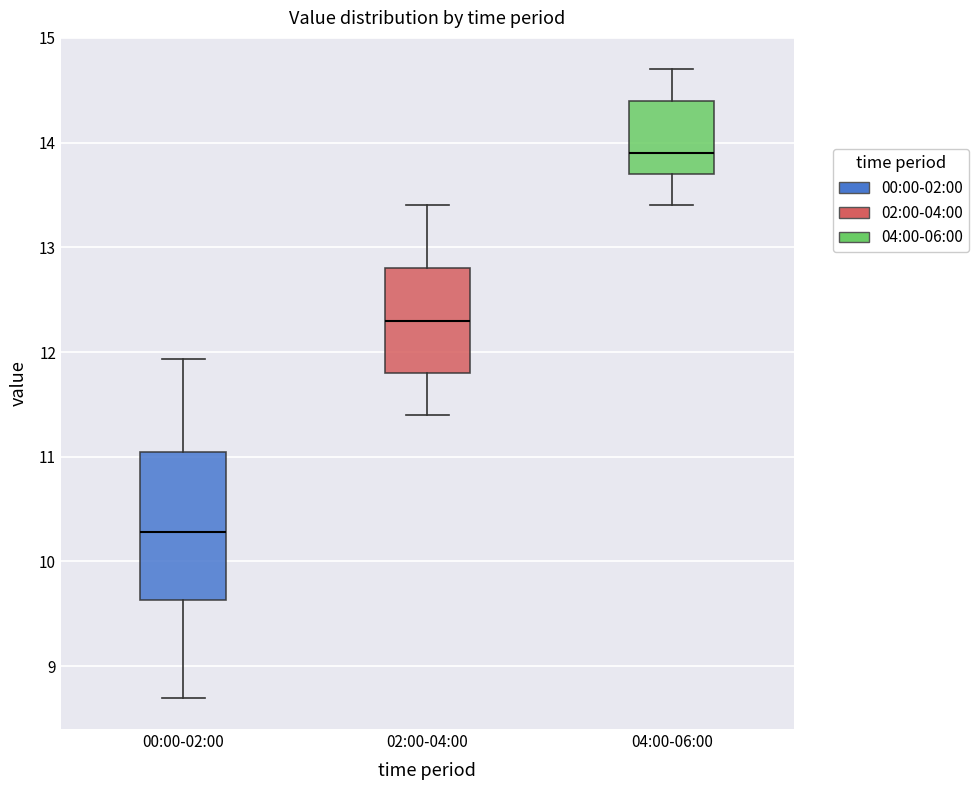

Reading left to right, read every box against the y-axis: the position of its median line, the range the box covers, and the ends of its whiskers. The values are not printed on the chart, so give them approximately, as read against the axis.

00:00-02:00: median 10.3, box 9.6 to 11.0, whiskers 8.7 to 11.9
02:00-04:00: median 12.3, box 11.8 to 12.8, whiskers 11.4 to 13.4
04:00-06:00: median 13.9, box 13.7 to 14.4, whiskers 13.4 to 14.7